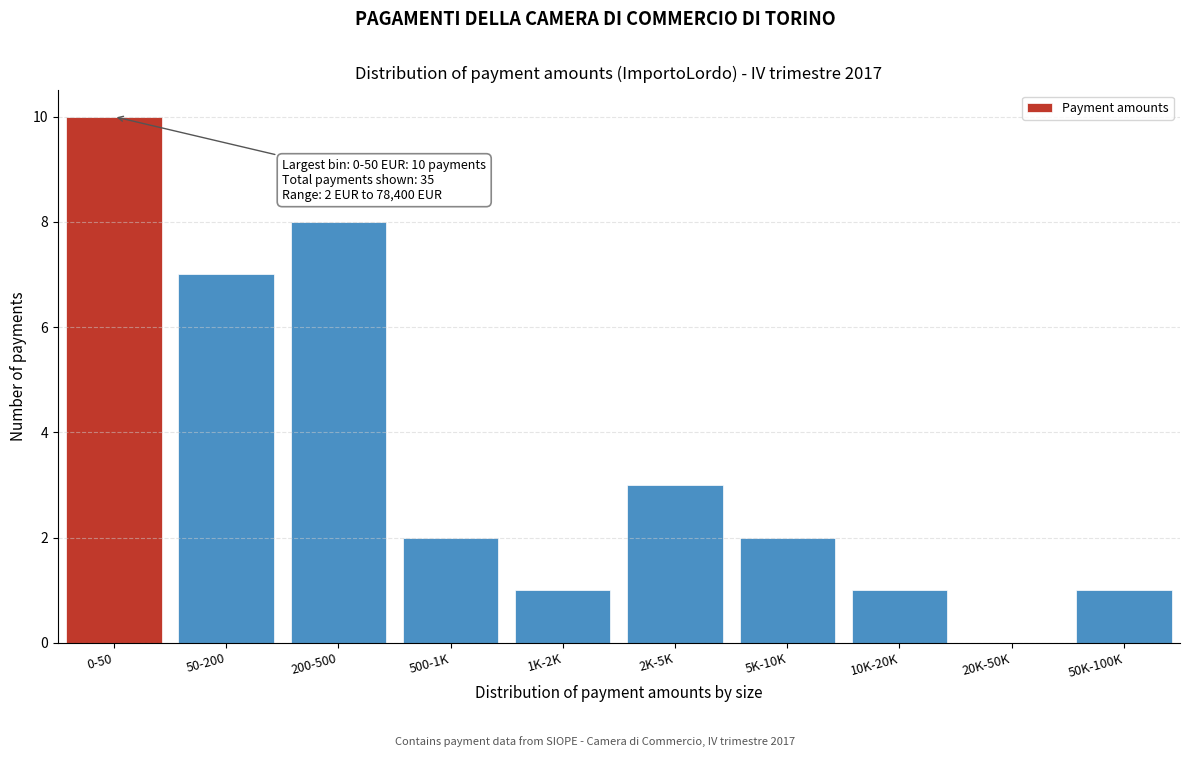

Reading left to right, transcribe all the data shown in this chart.

0-50=10	50-200=7	200-500=8	500-1K=2	1K-2K=1	2K-5K=3	5K-10K=2	10K-20K=1	20K-50K=0	50K-100K=1